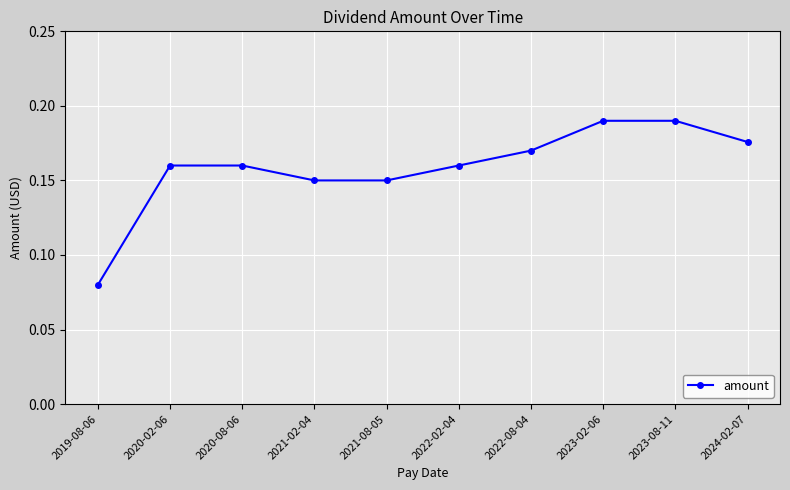

What is the label of the 8th point from the left?

2023-02-06